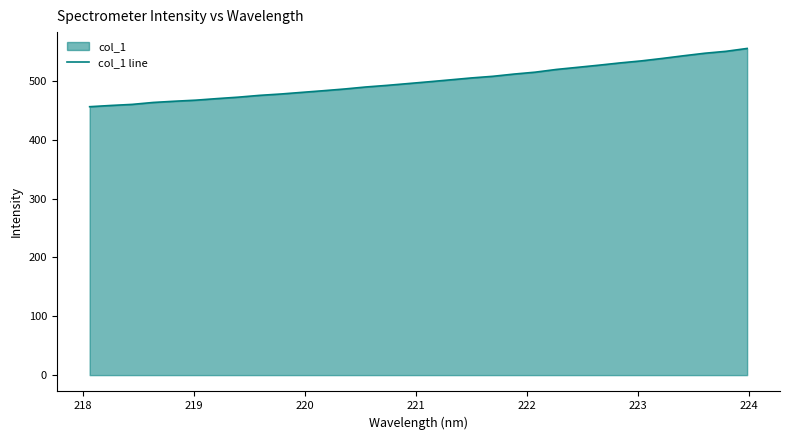

True or false: there are more than 2 points higher than both neighbors.

False